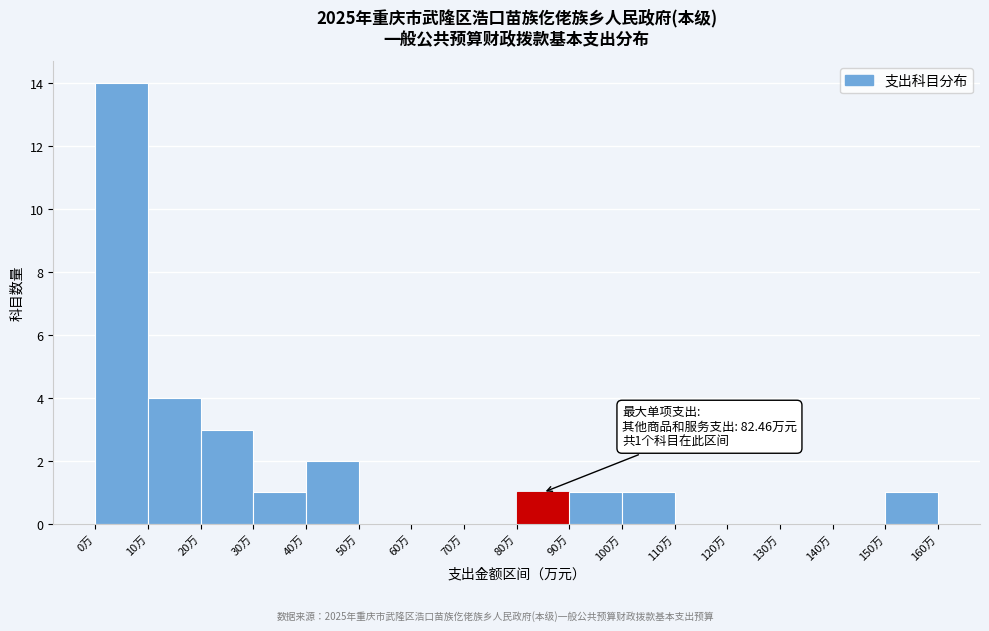

Over which range of the x-axis is the bar tallest?

0 to 10